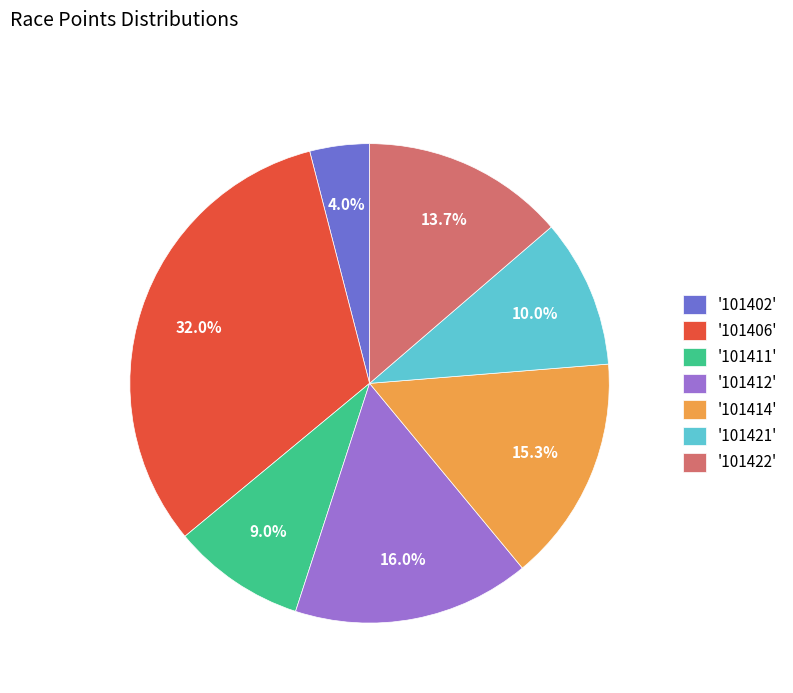

What portion of the pie excludes '101406'?

68.0%